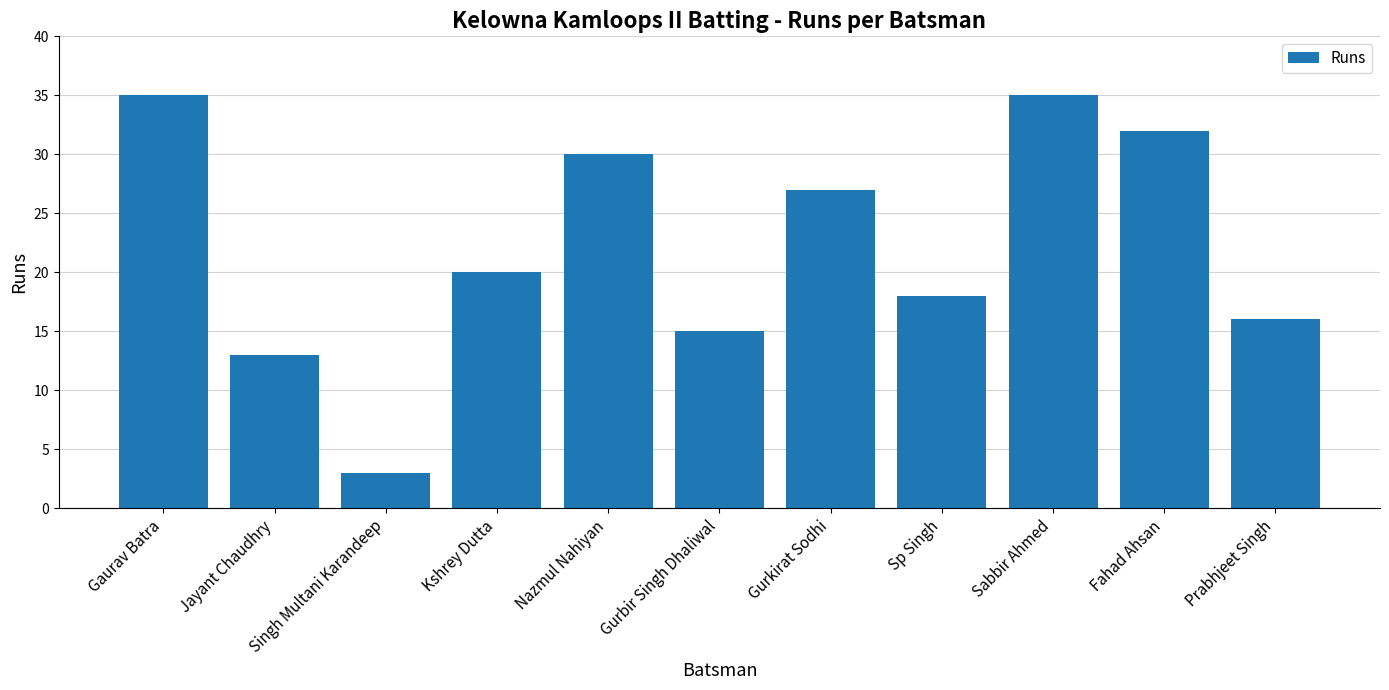

What is the average value?

22